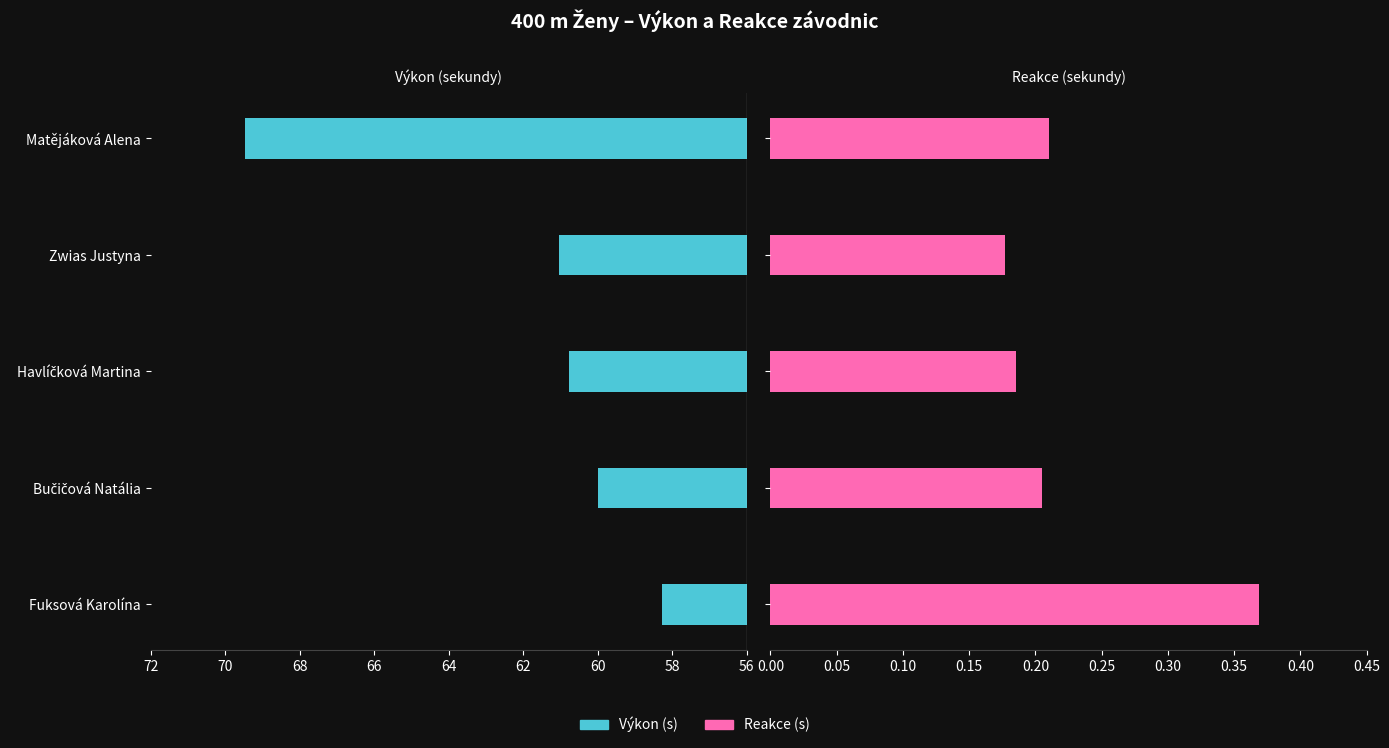

How many categories are shown in the chart?

5